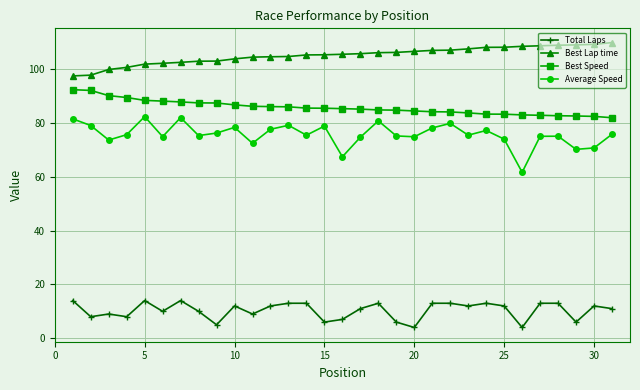

What is the average value of the Average Speed series?

75.7